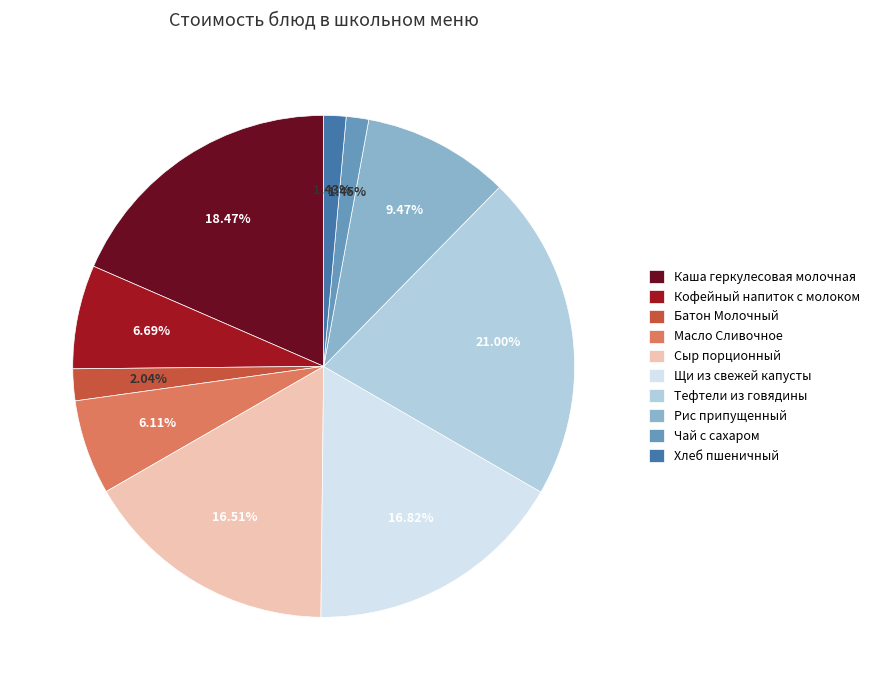

Does Батон Молочный account for over 50% of the chart?

No